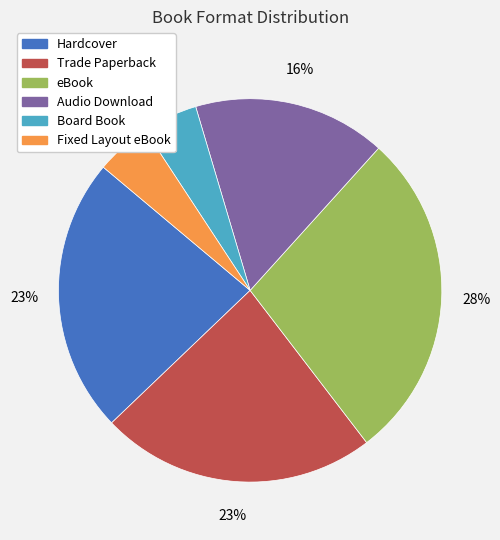

True or false: Board Book accounts for 17% of the total.

False